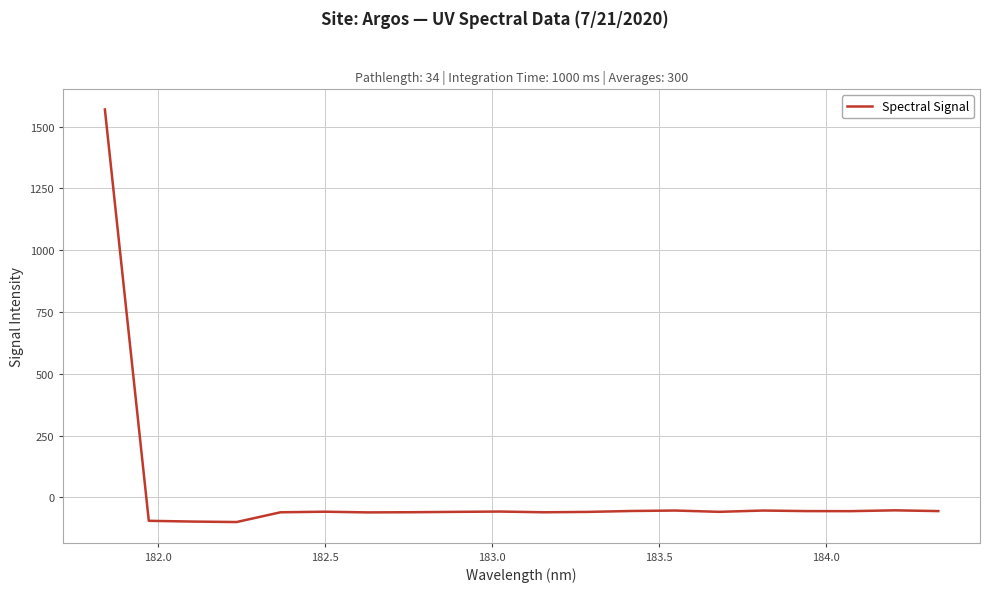

What is the maximum value shown in the chart?

1568.9